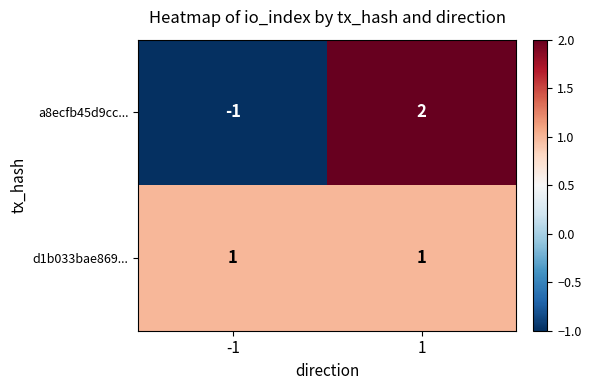

Reading left to right, transcribe all the data shown in this chart.

a8ecfb45d9cc...: -1=-1	1=2
d1b033bae869...: -1=1	1=1